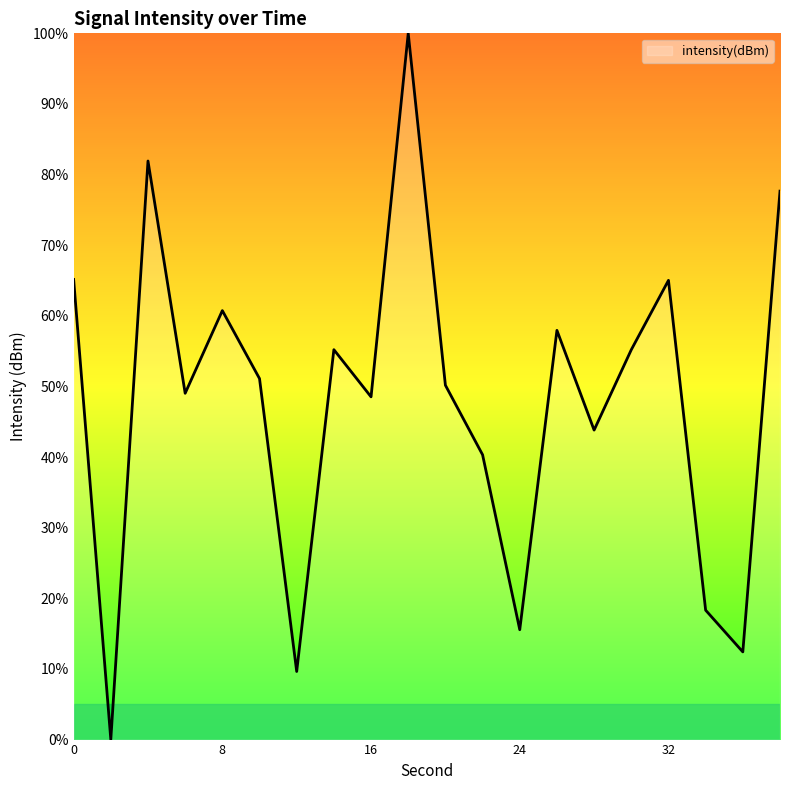

What is the maximum value shown in the chart?

100.0